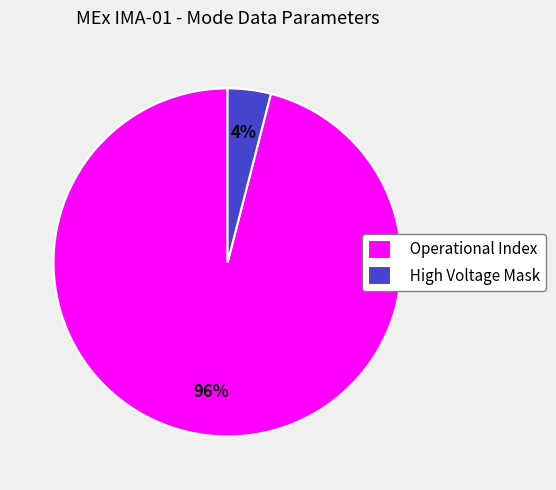

Does Operational Index account for over 50% of the chart?

Yes